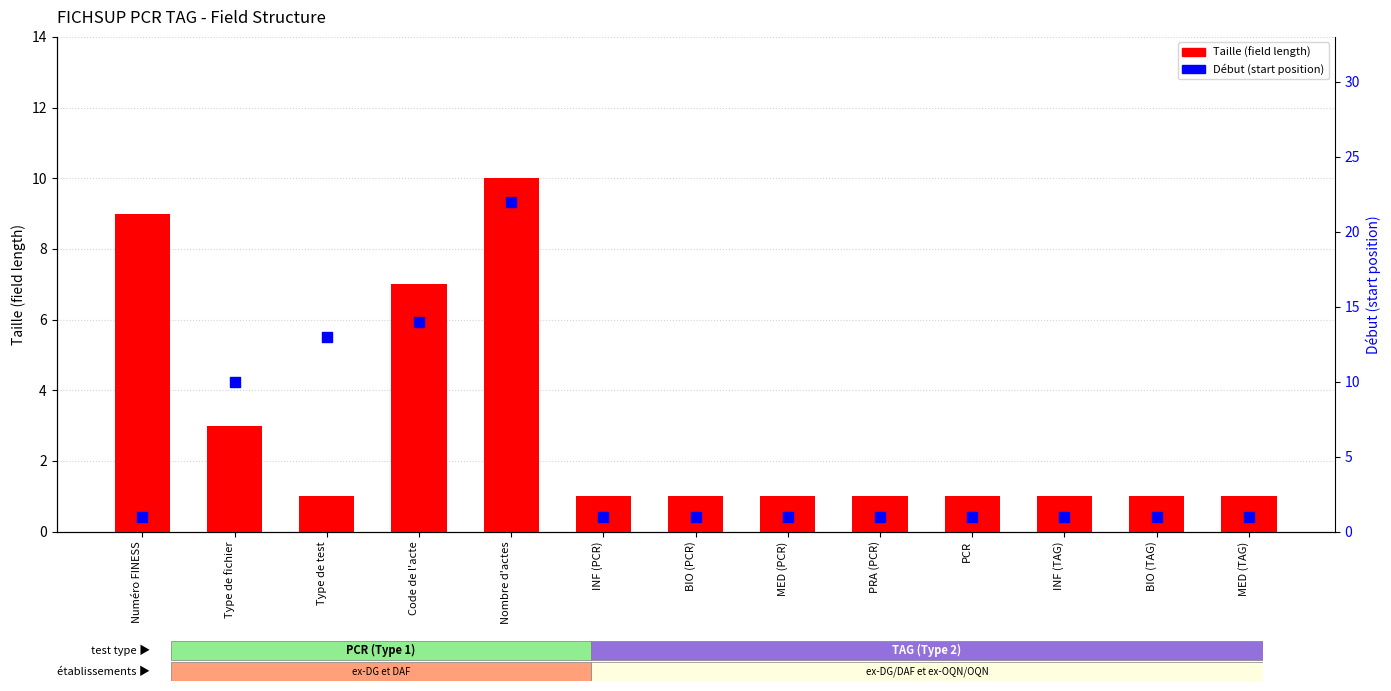

Is the value of Taille at INF (PCR) greater than the value of Début at MED (TAG)?

No